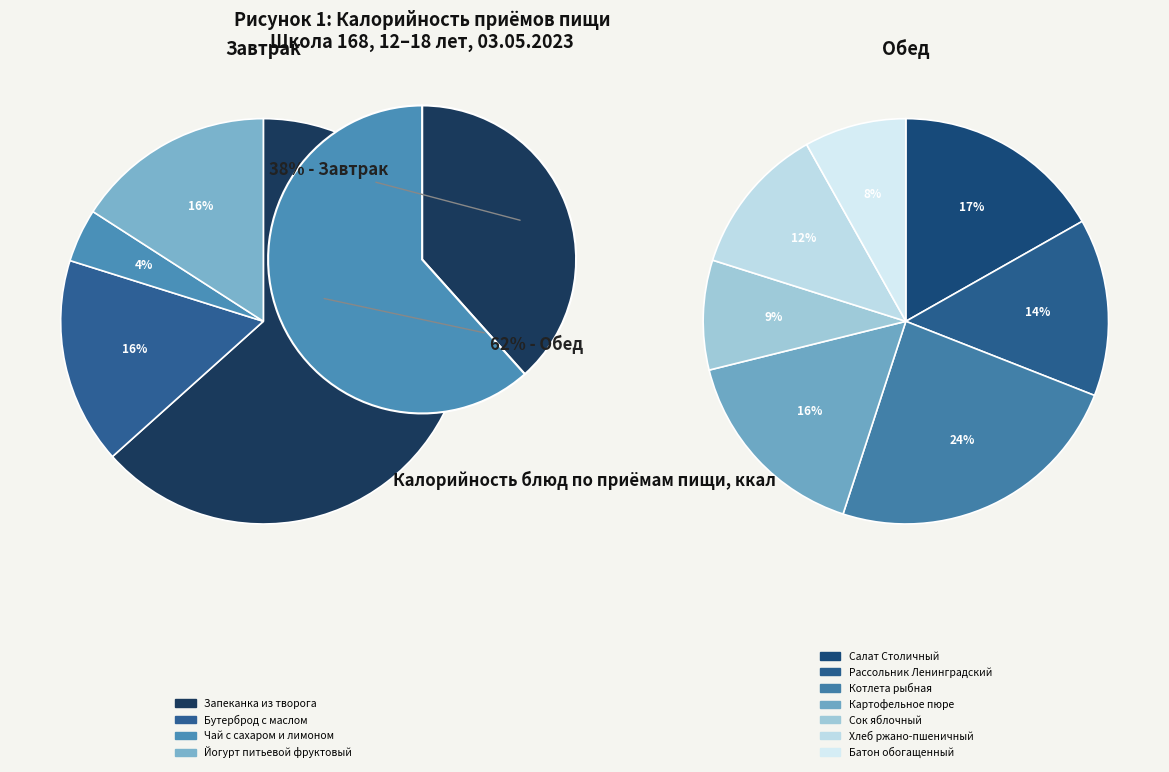

True or false: Обед accounts for 62% of the total.

True